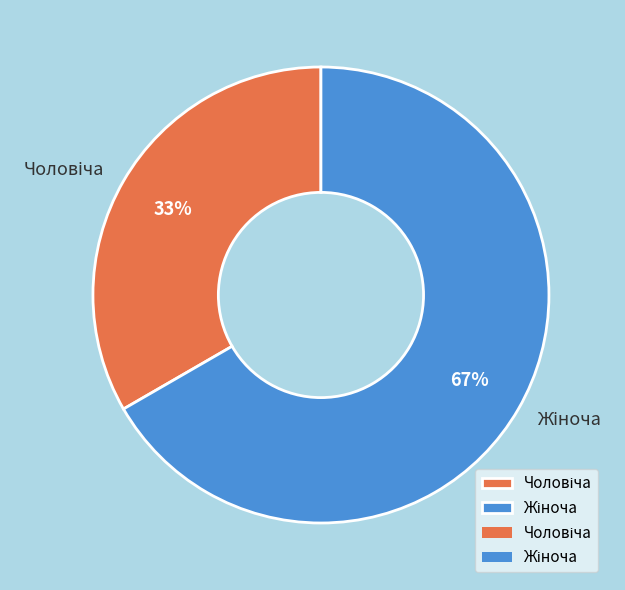

To the nearest percent, what is the average slice percentage?

50%